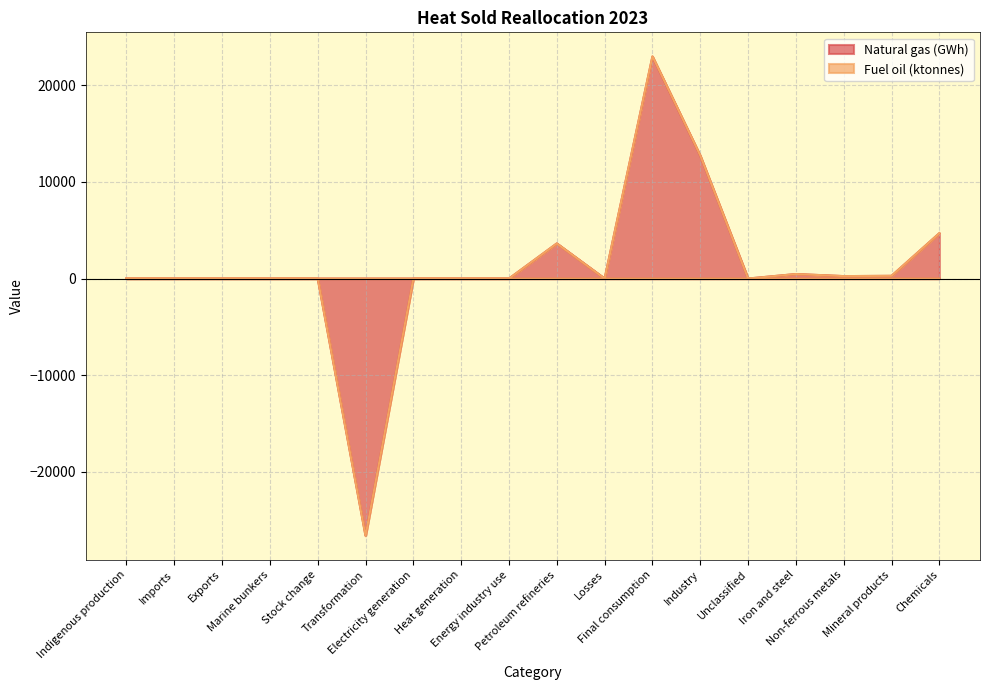

Where is Fuel oil (ktonnes) nearest to the value 0?

Indigenous production